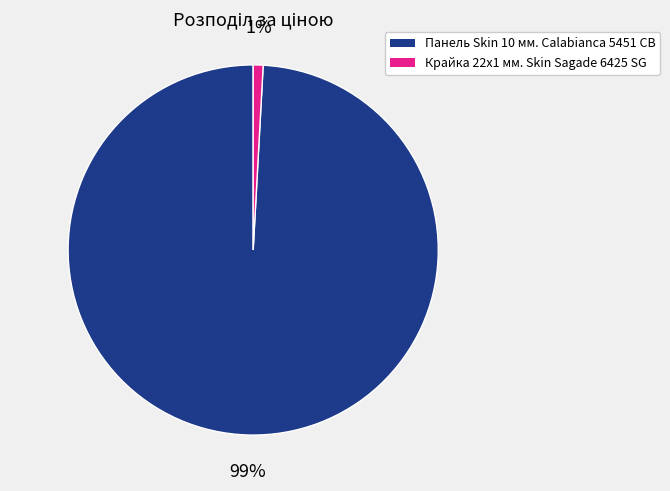

Which slice represents more than half of the pie?

Панель Skin 10 мм. Calabianca 5451 CB